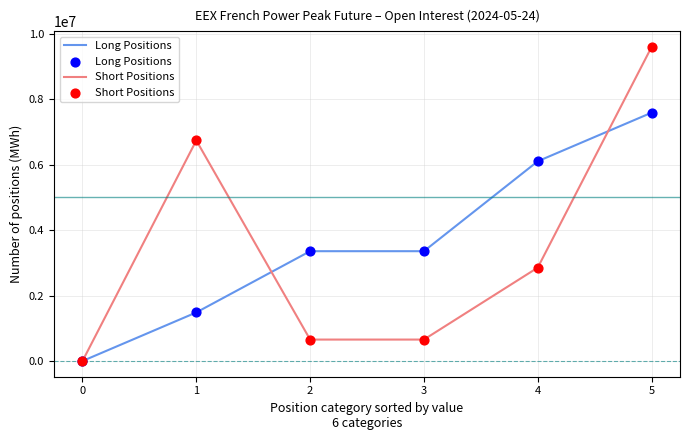

Which series changed the most between 2 and 4?

Long Positions